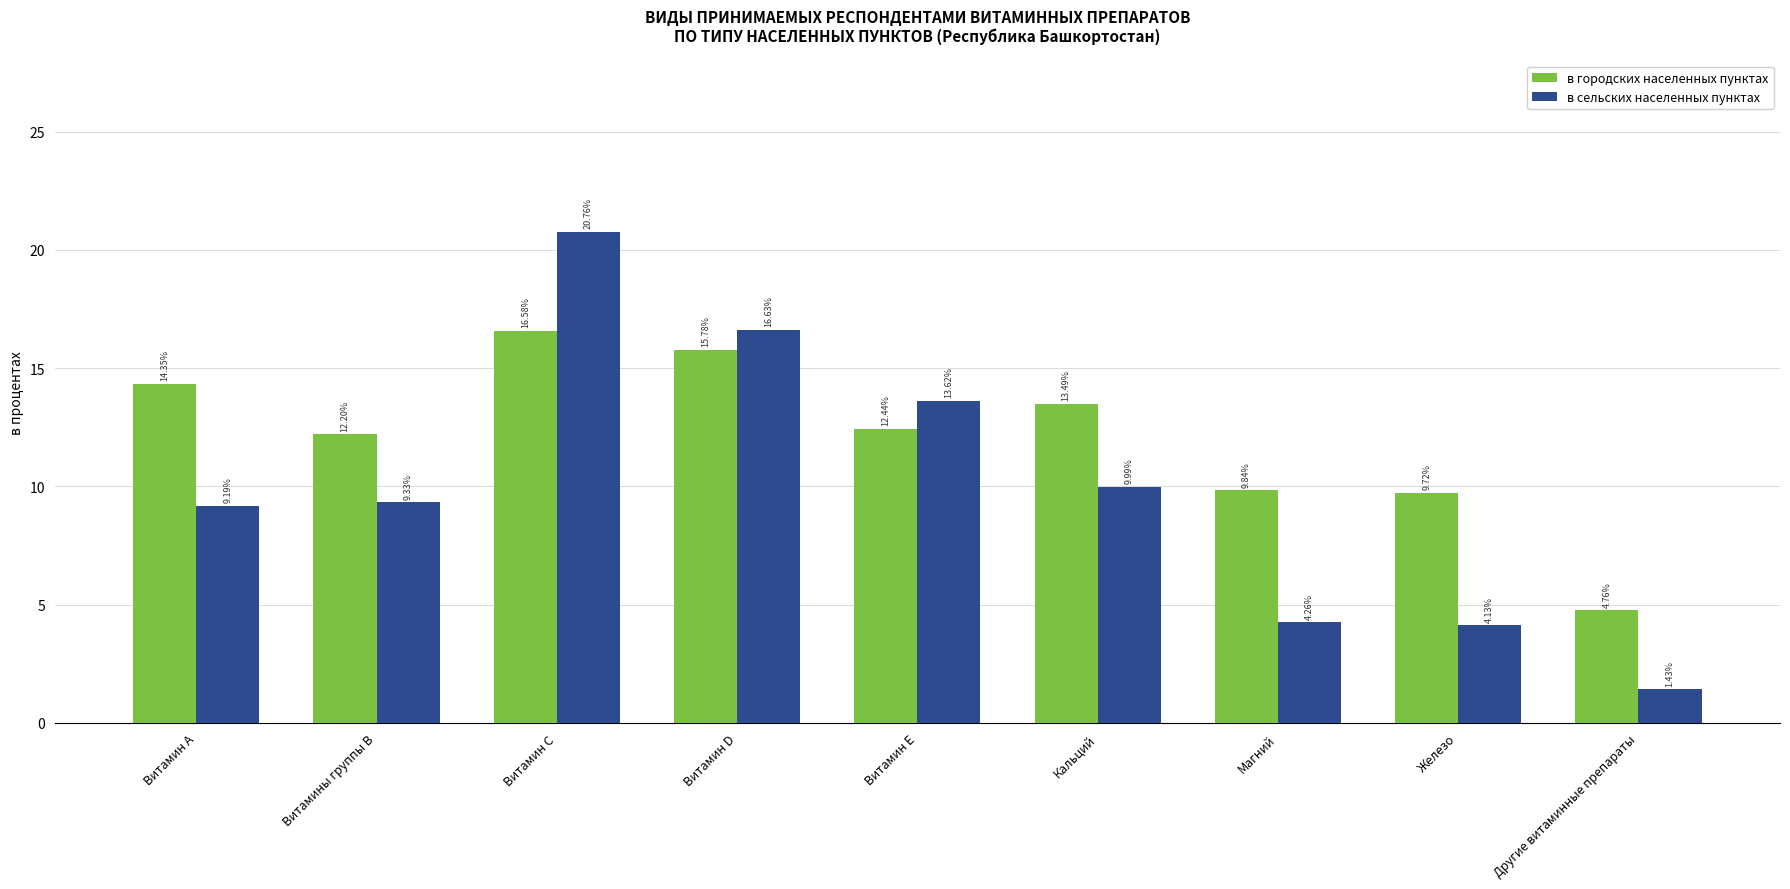

What is the difference between the highest and lowest values at Другие витаминные препараты?

3.3